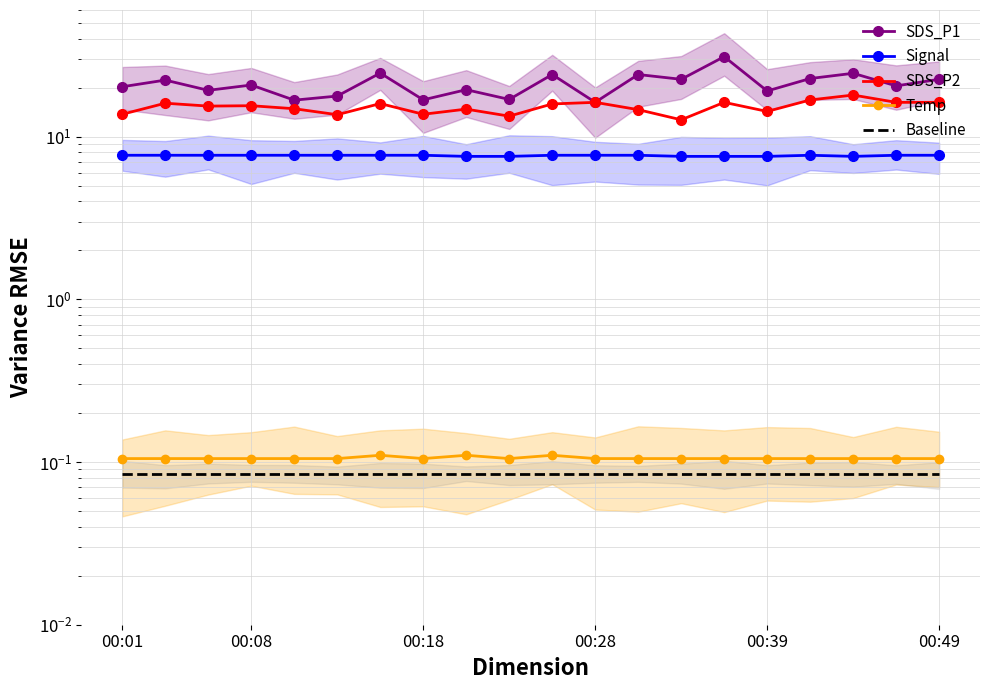

How many lines are shown in the chart?

5